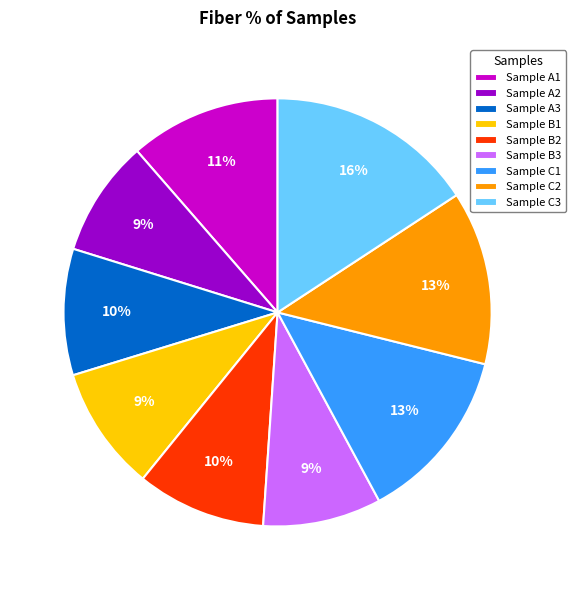

True or false: Sample A1 accounts for 23% of the total.

False